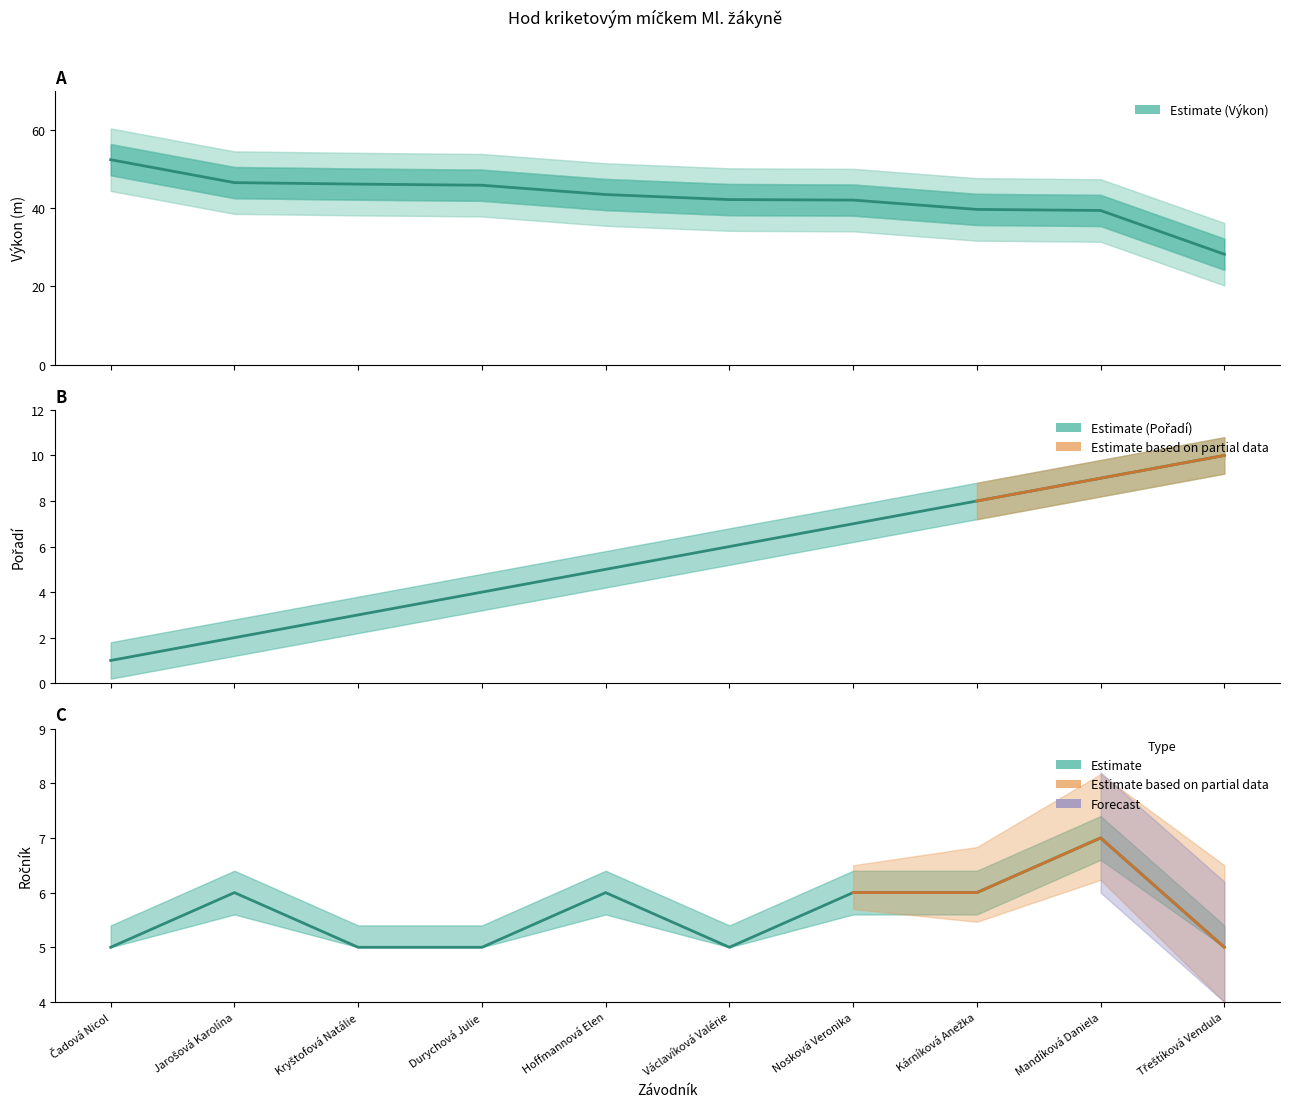

What is the spread (max minus min) of values at Hoffmannová Elen?

38.5